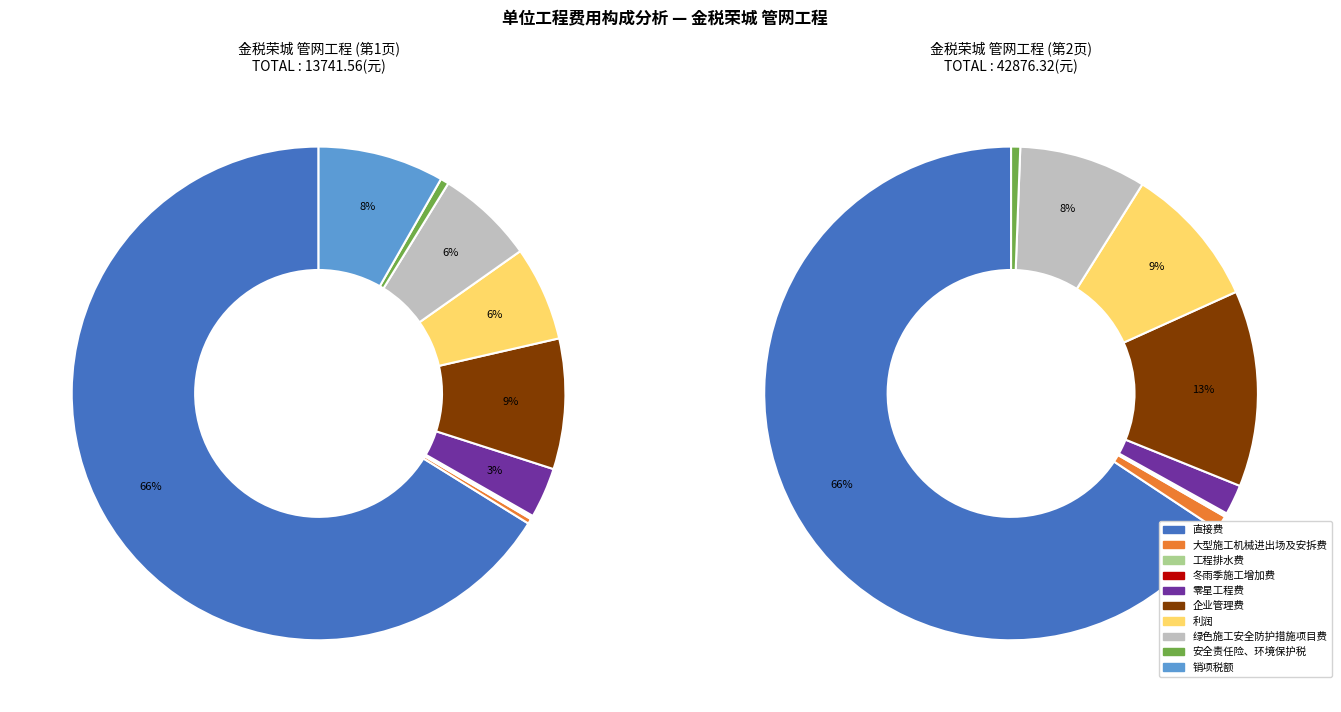

What percentage is the 直接费 slice, to the nearest percent?

66%